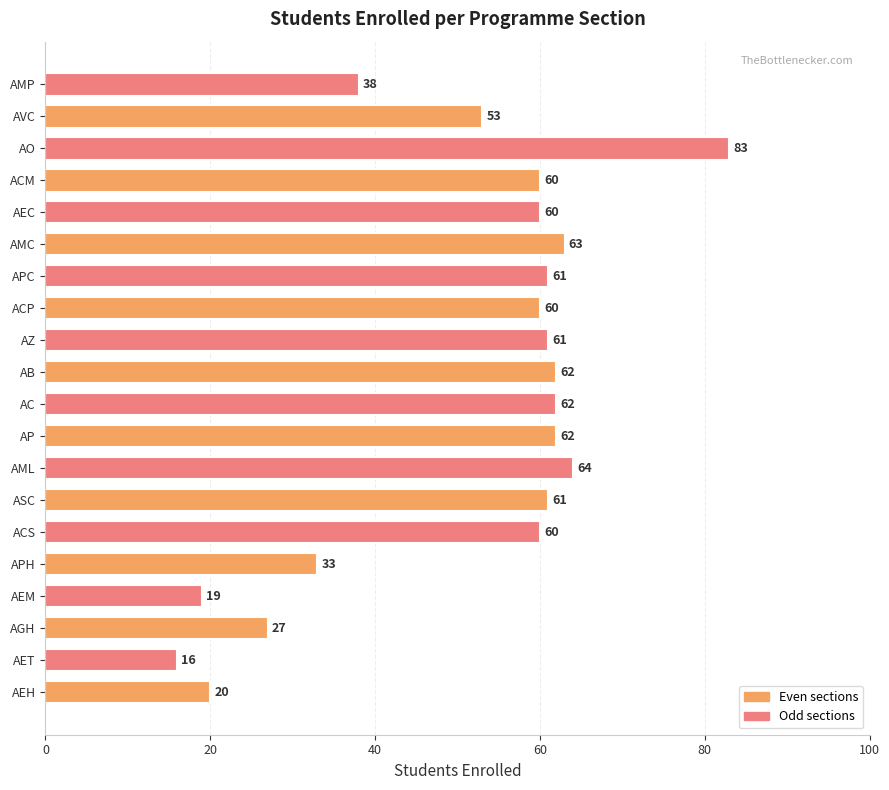

How many categories are shown in the chart?

20